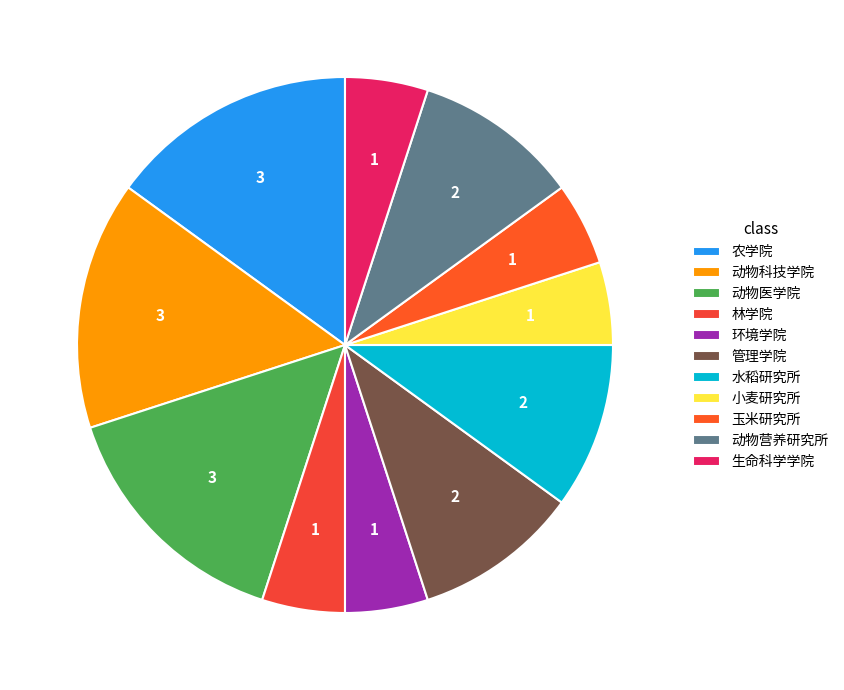

Does 玉米研究所 account for over 50% of the chart?

No